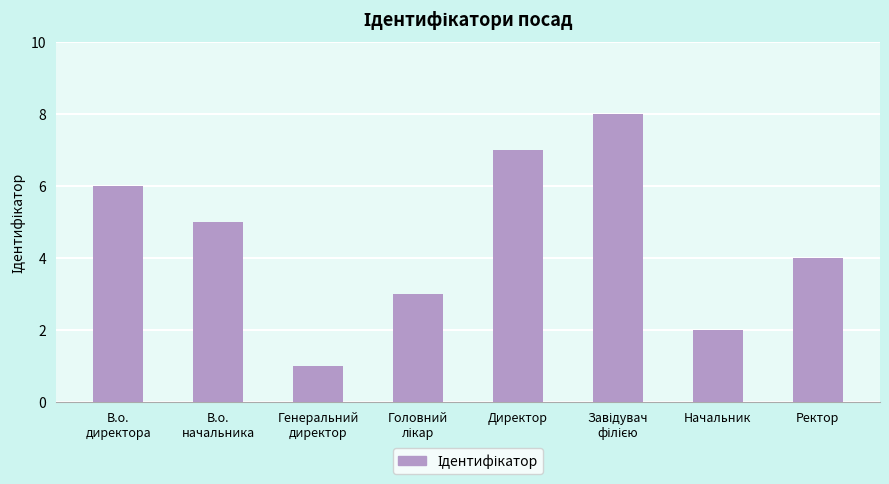

Between Ректор and Начальник, which is larger?

Ректор